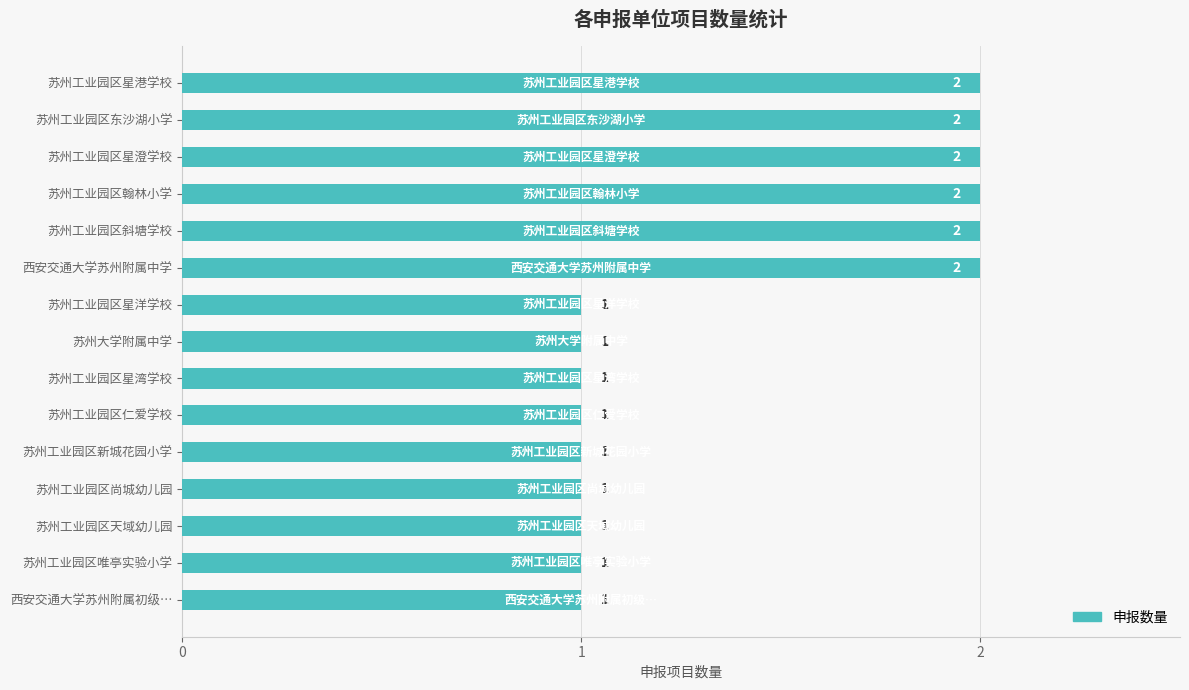

Reading top to bottom, transcribe all the data shown in this chart.

苏州工业园区星港学校=2	苏州工业园区东沙湖小学=2	苏州工业园区星澄学校=2	苏州工业园区翰林小学=2	苏州工业园区斜塘学校=2	西安交通大学苏州附属中学=2	苏州工业园区星洋学校=1	苏州大学附属中学=1	苏州工业园区星湾学校=1	苏州工业园区仁爱学校=1	苏州工业园区新城花园小学=1	苏州工业园区尚城幼儿园=1	苏州工业园区天域幼儿园=1	苏州工业园区唯亭实验小学=1	西安交通大学苏州附属初级…=1